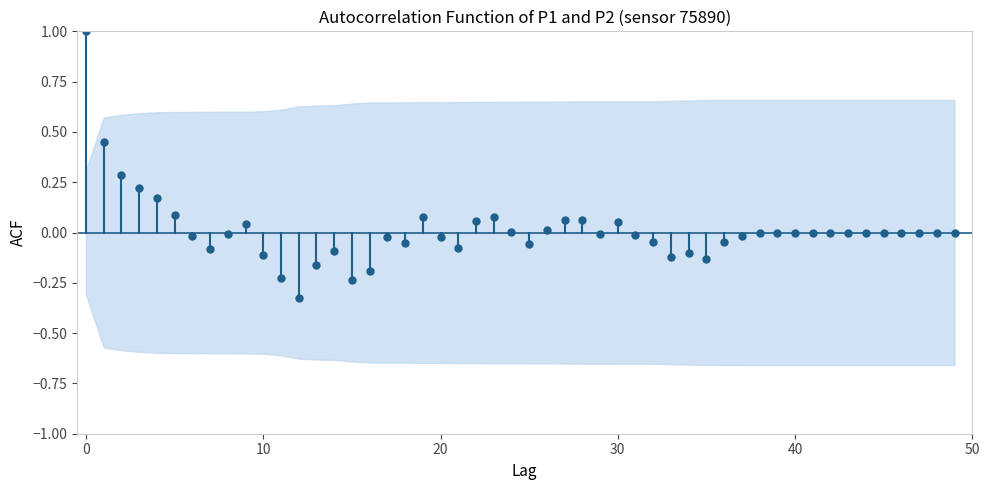

What is the difference between the maximum and minimum values?

1